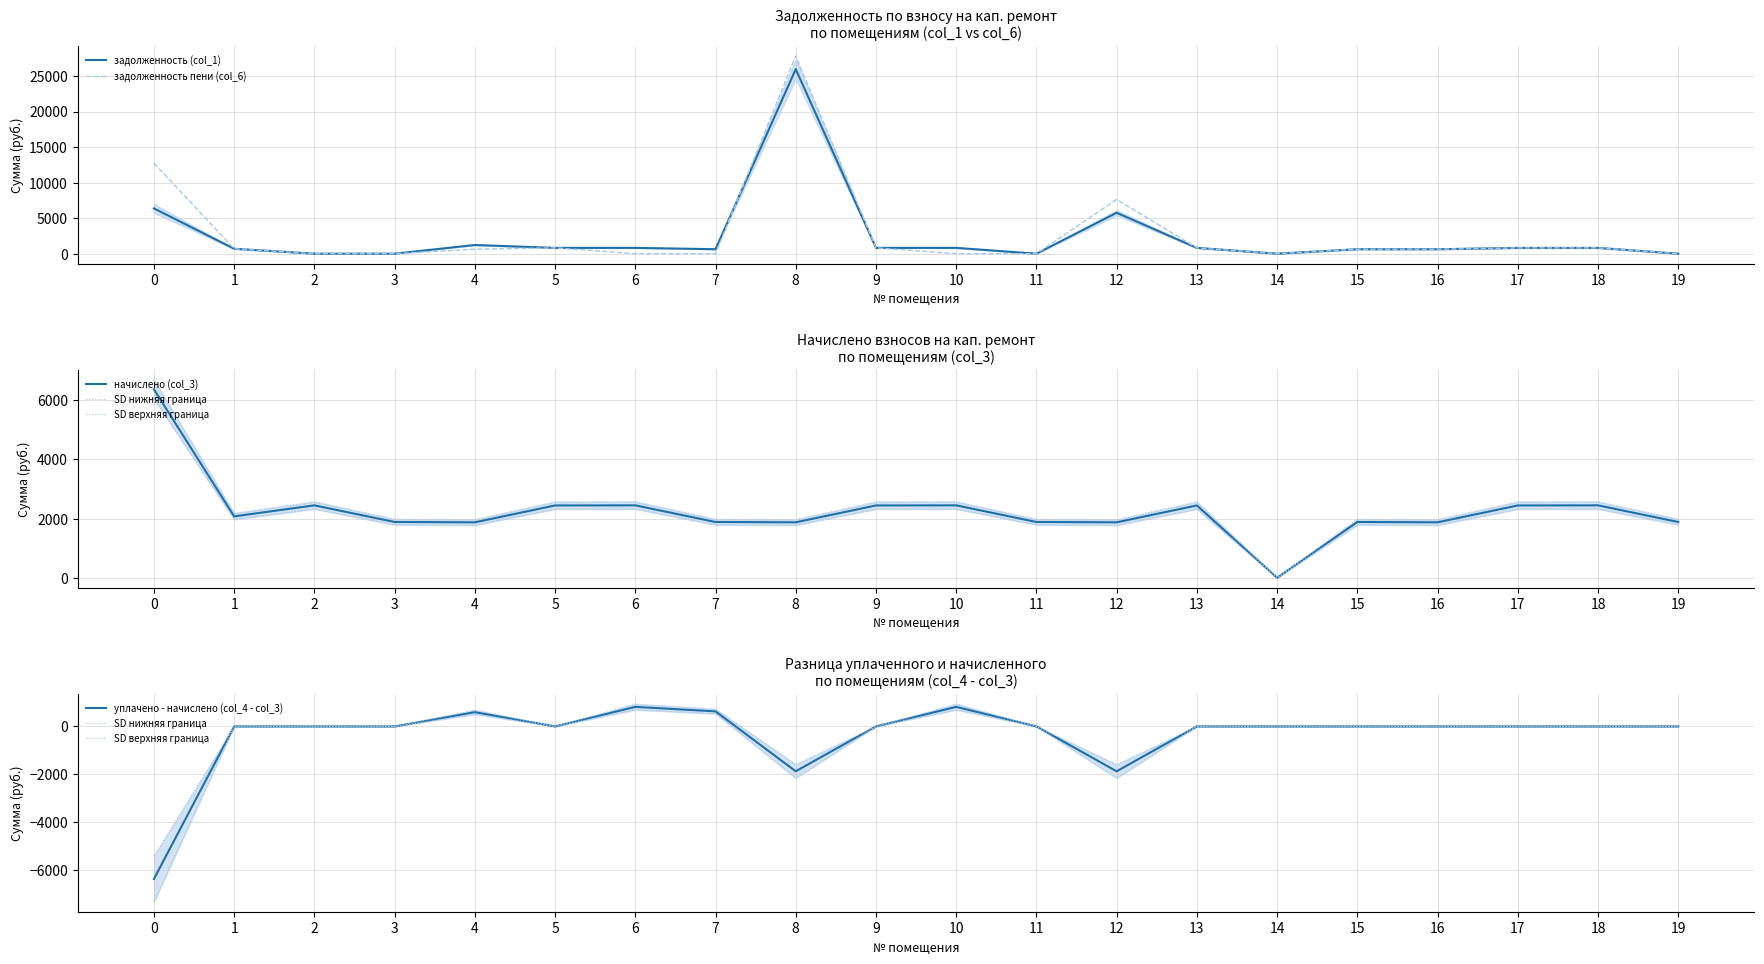

Which series has the widest spread of values?

задолженность пени (col_6)